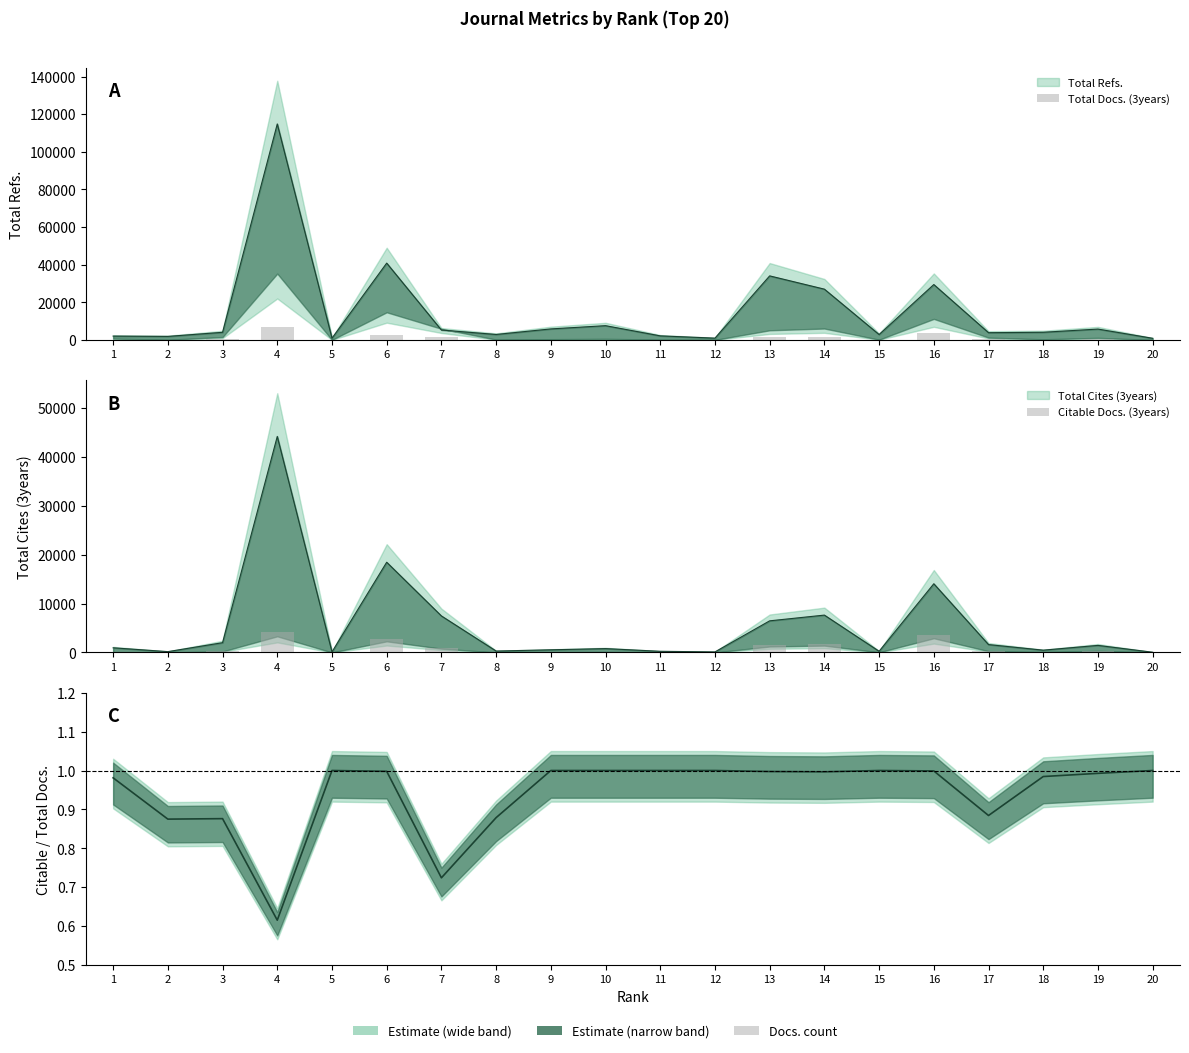

Is it true that Total Docs. (3years) equals 2709 at 13?

False